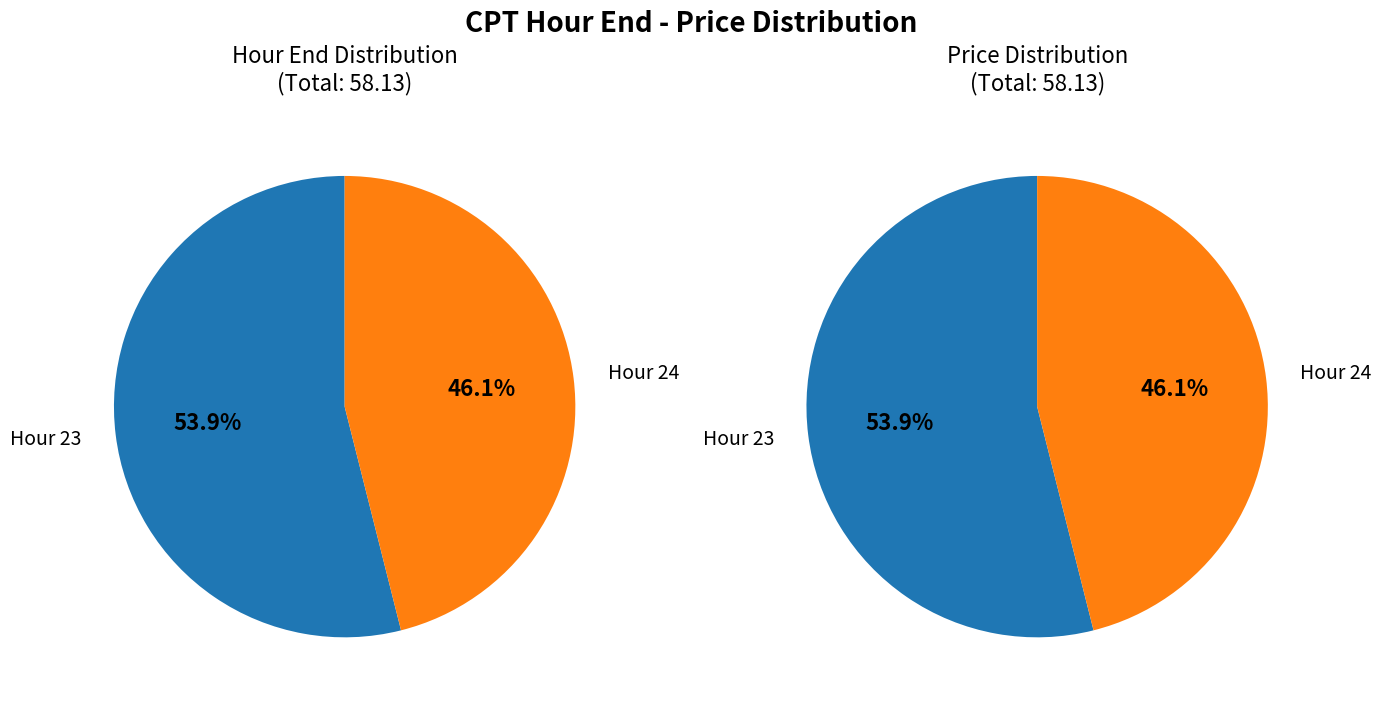

What is the change in value from 23 to 24?

-4.6